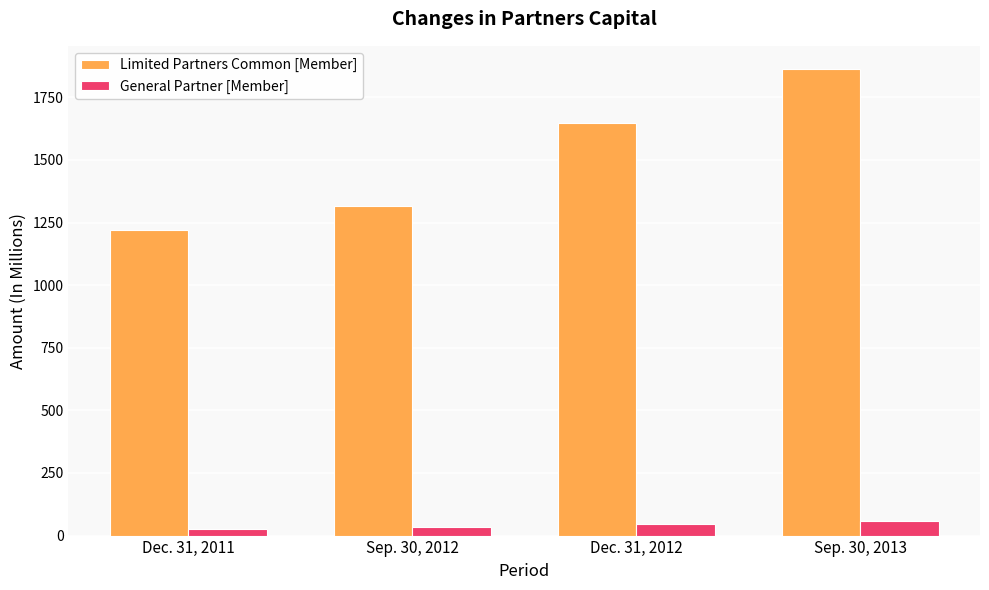

Count the number of categories in the chart.

4